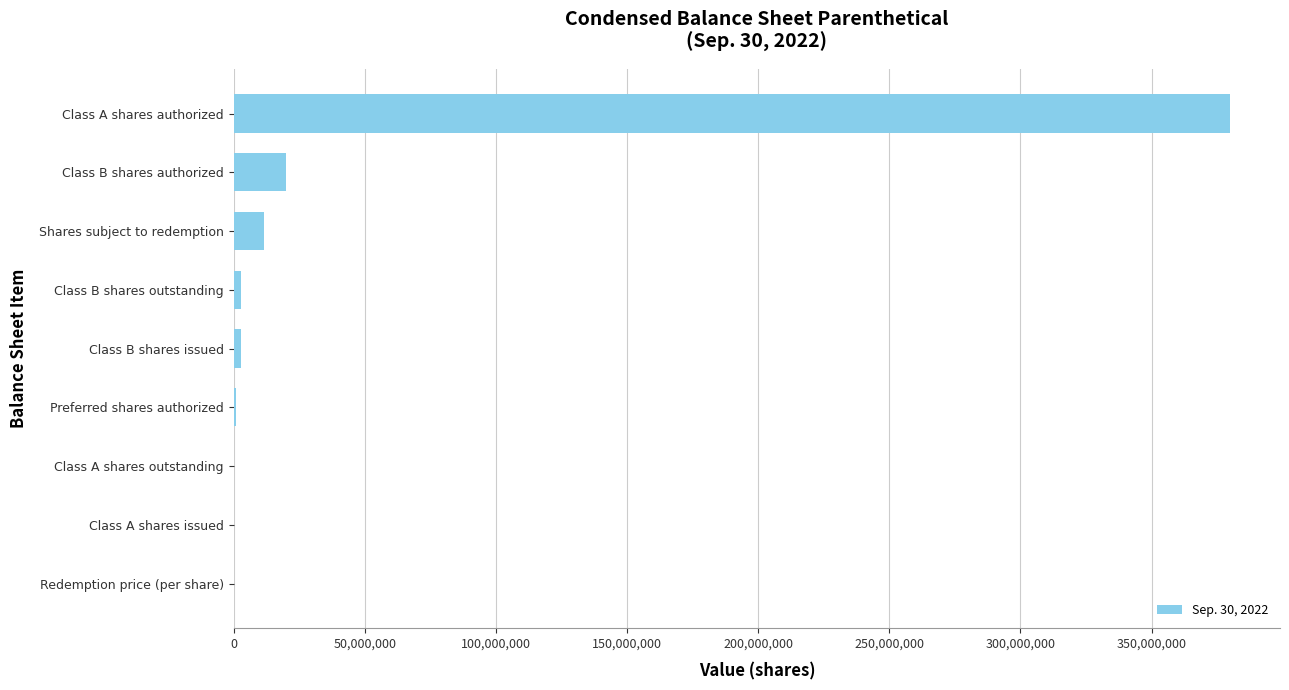

What is the greatest value displayed?

380000000.0